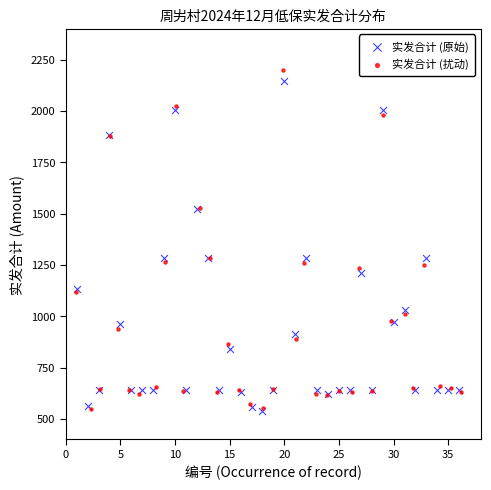

What are all the series names shown in the legend?

实发合计 (原始), 实发合计 (扰动)